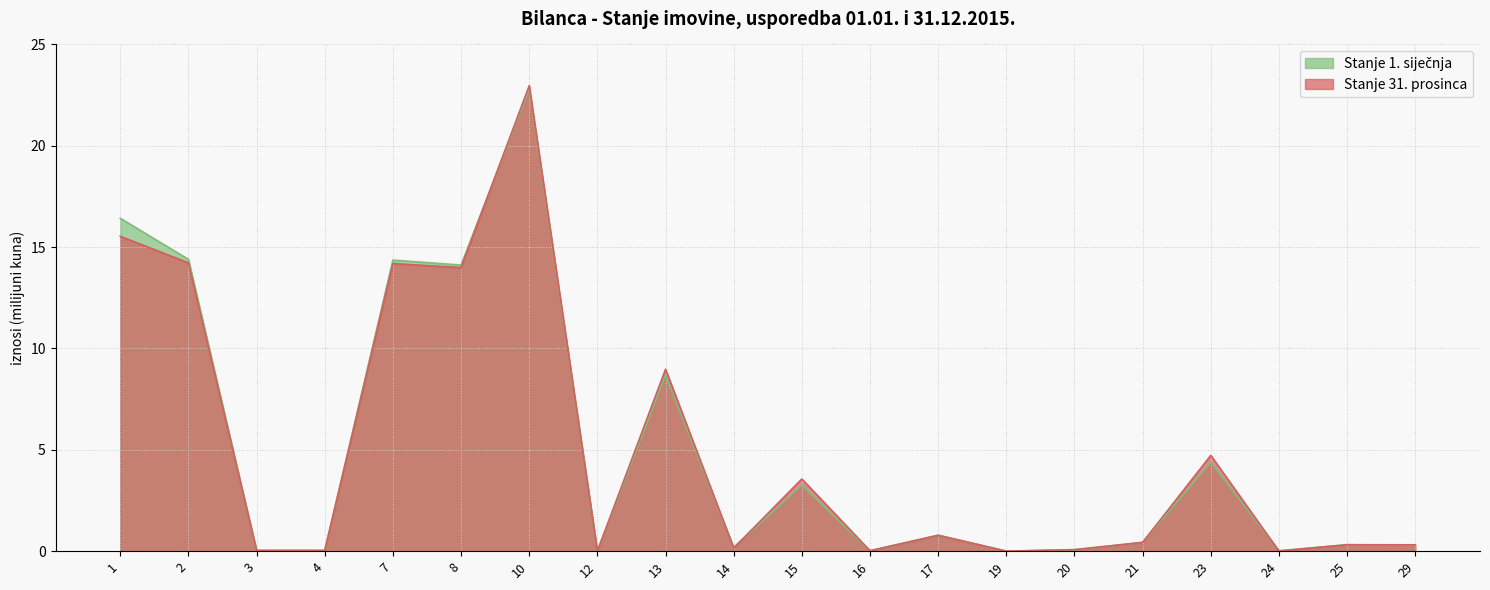

The value of Stanje 1. siječnja at 20 is 0.1. True or false?

True